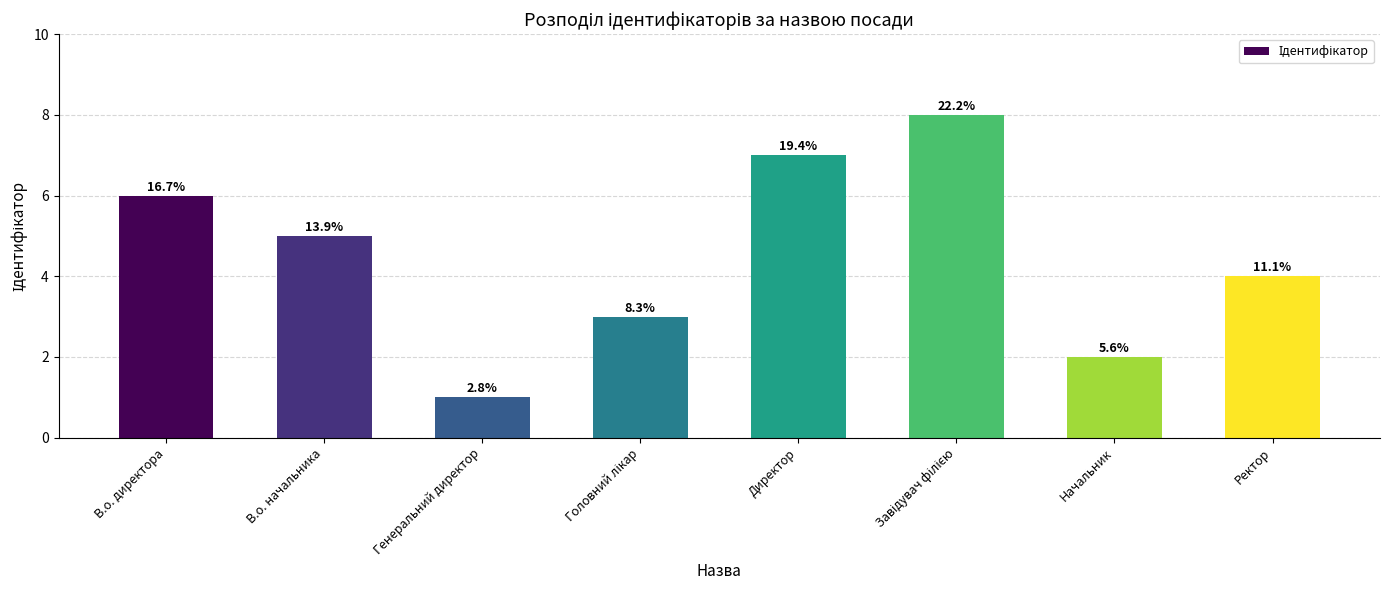

What is the minimum value shown in the chart?

1